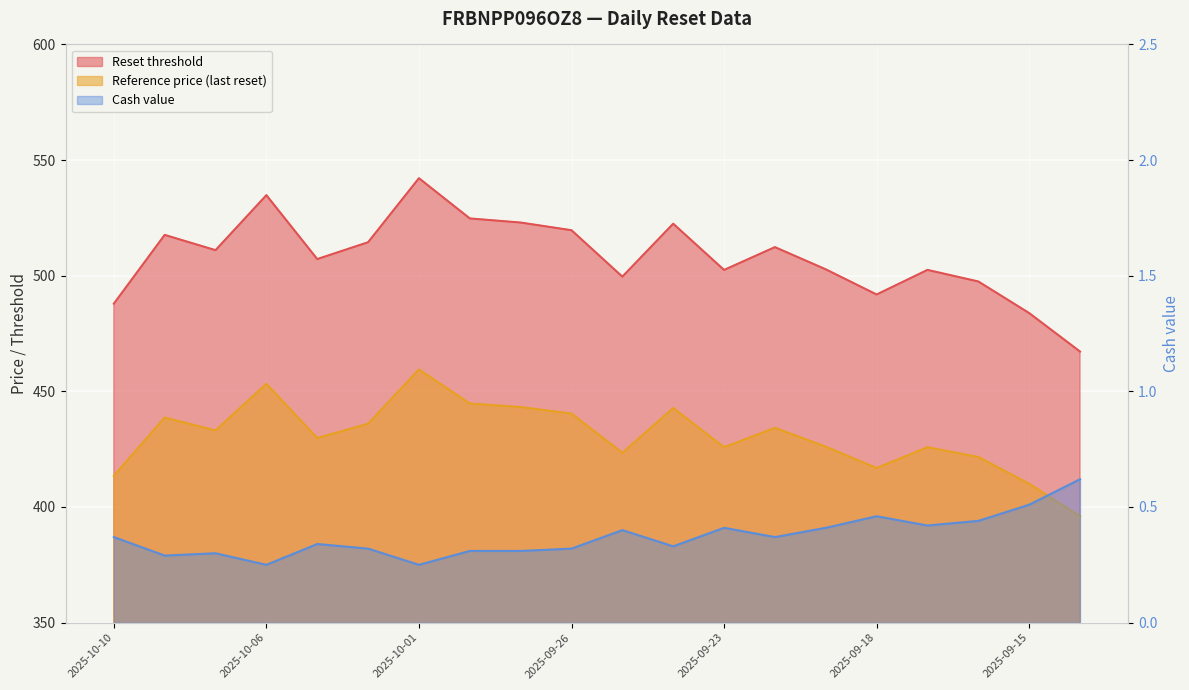

What is the sum of all Reset threshold values?

10165.4